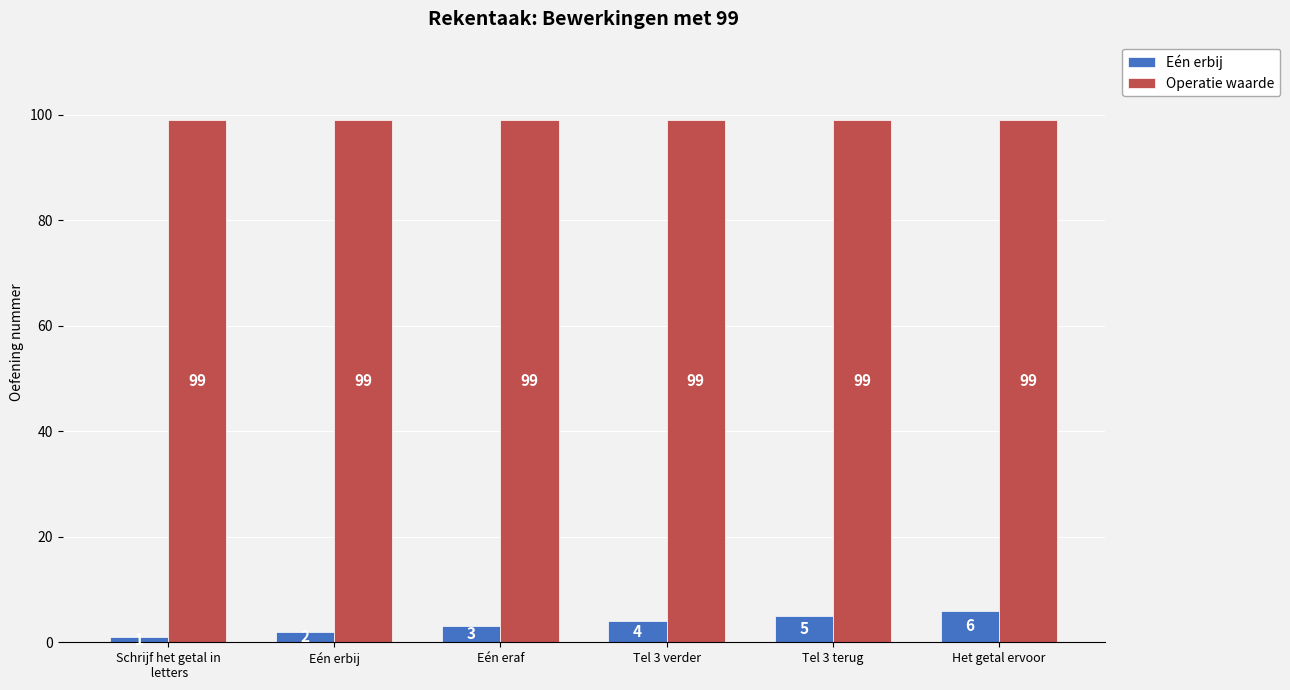

What is the difference between the second highest and second lowest values in the Eén erbij series?

3